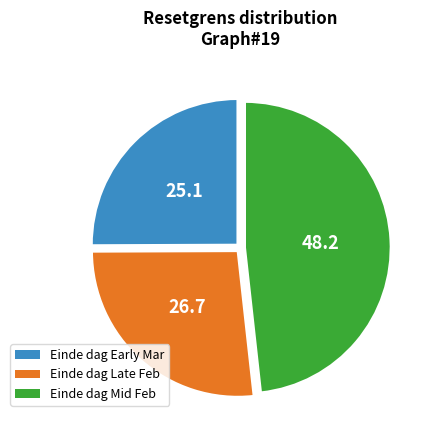

Does any single category account for the majority?

No